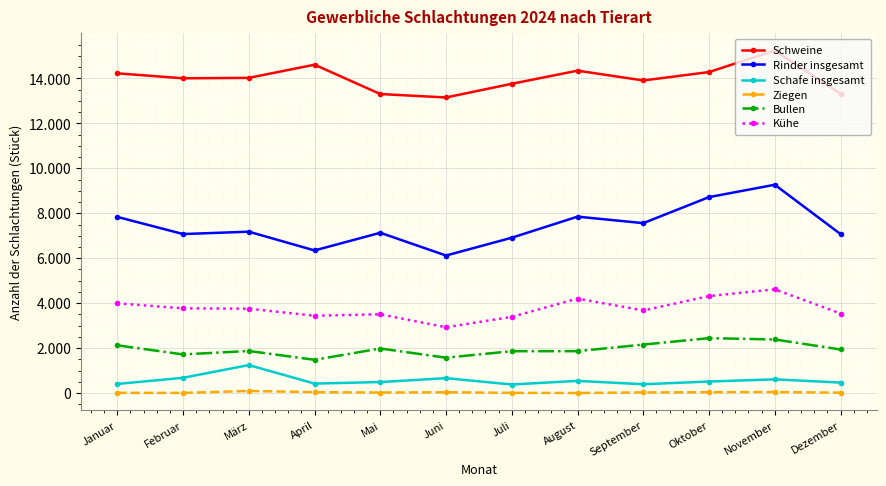

Between Januar and Juli, which is larger?

Januar